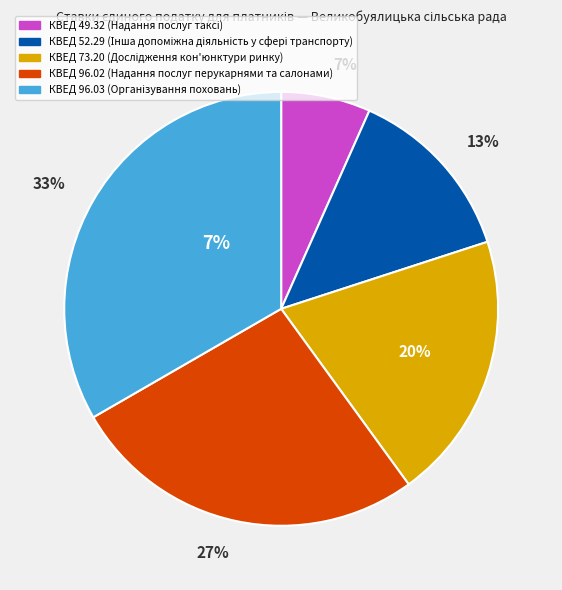

Which slice is the largest?

КВЕД 96.03